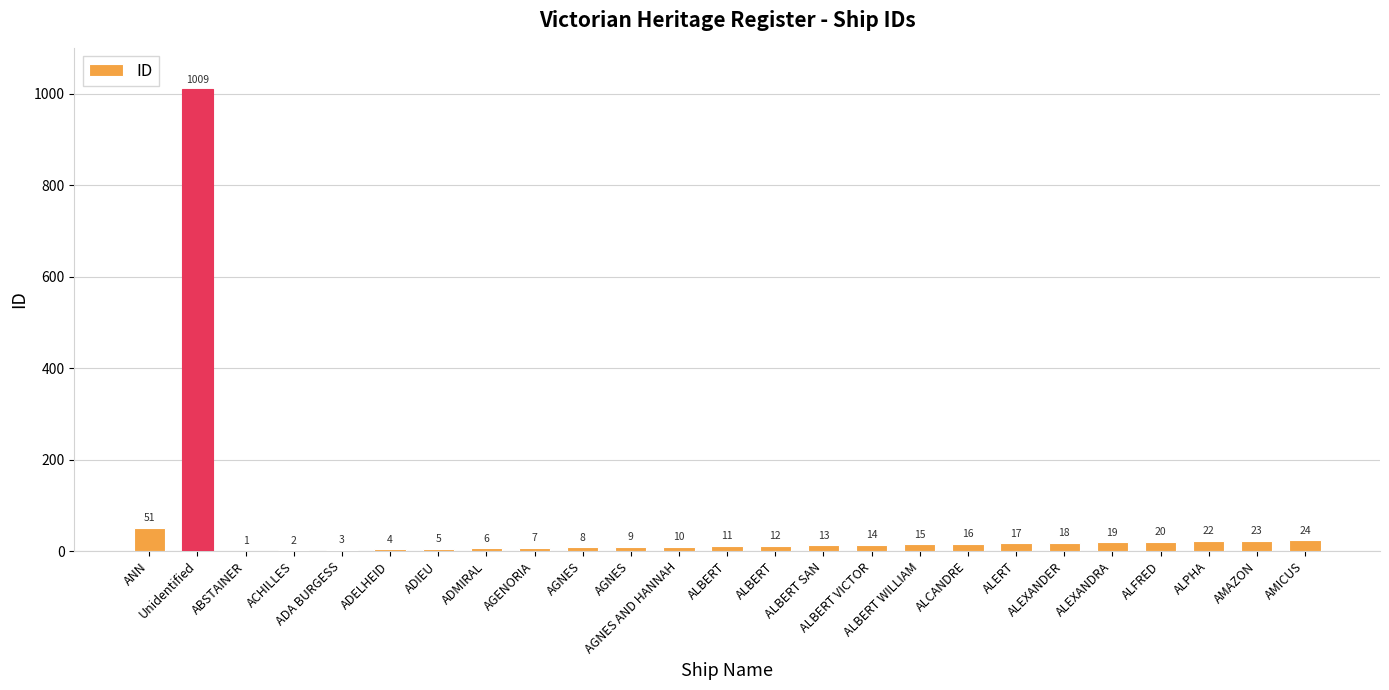

Where is the data nearest to the value 505?

ANN